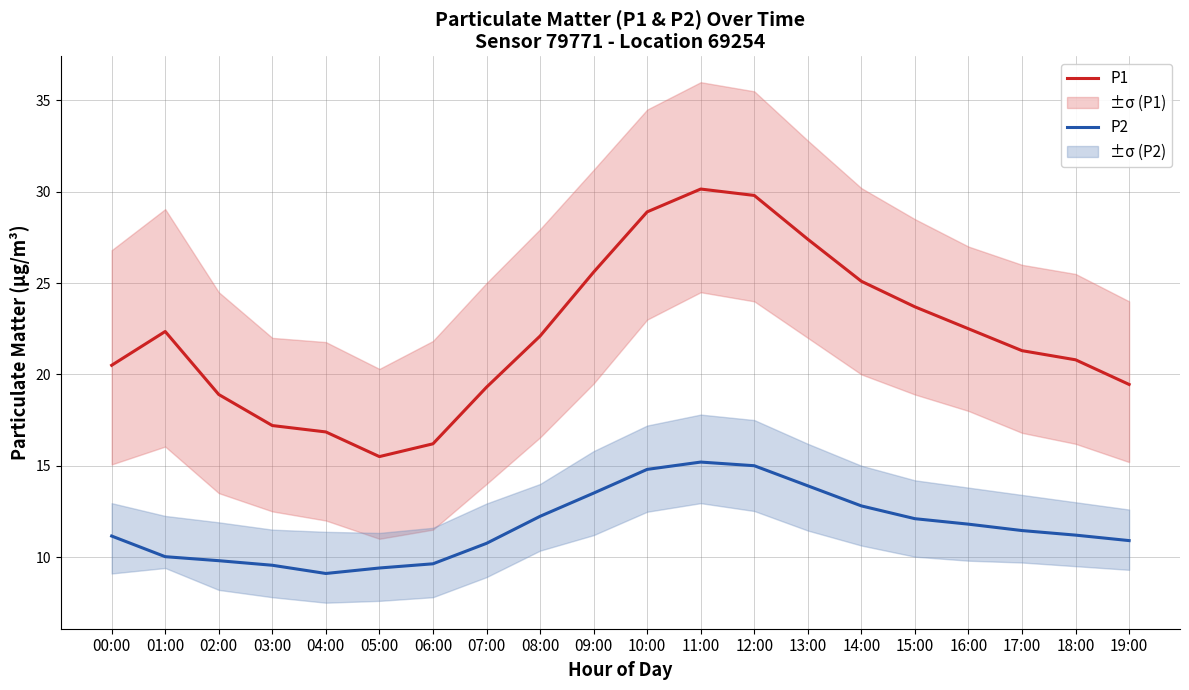

The P1 series shows 31.1 at 16:00. True or false?

False